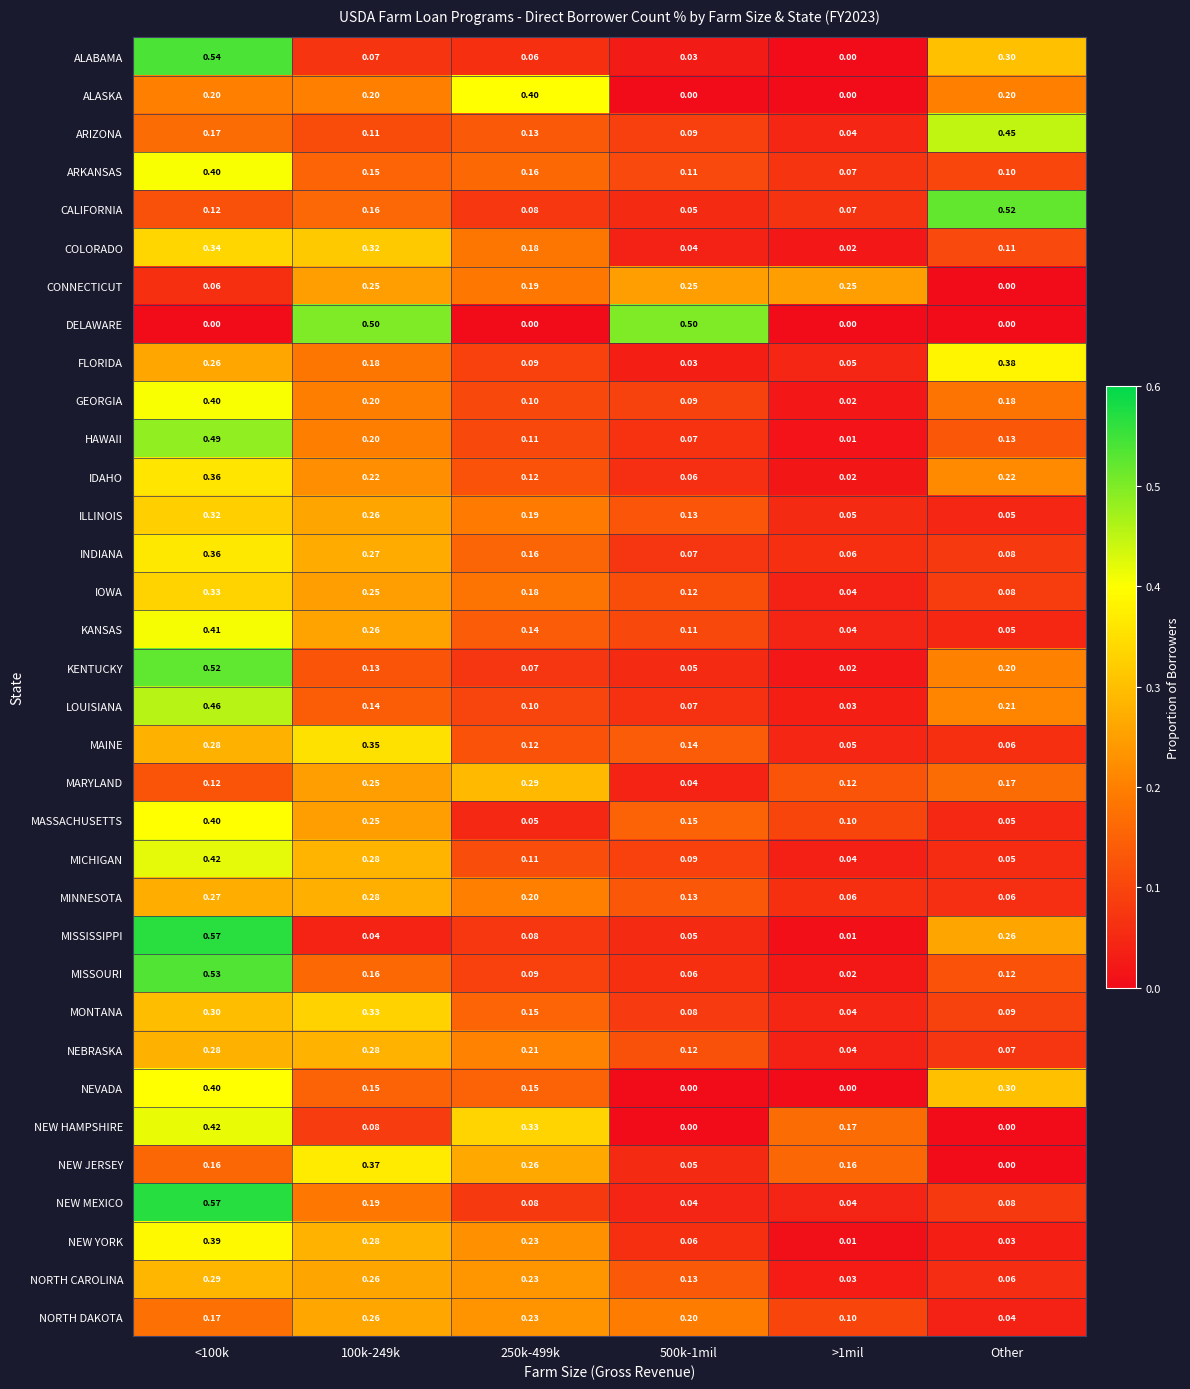

Which series has the largest range (max minus min)?

MISSISSIPPI